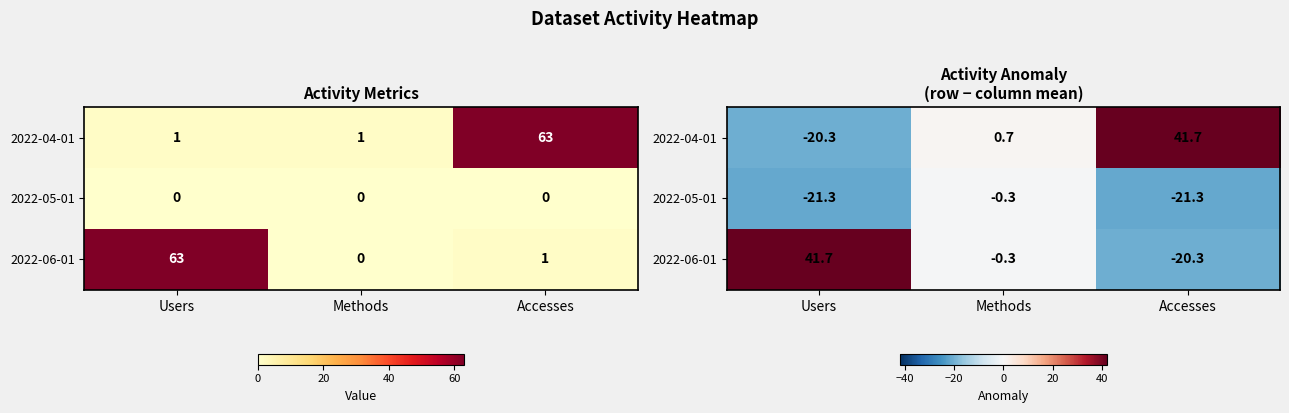

What is the difference between the highest and lowest values at Methods?

1.0